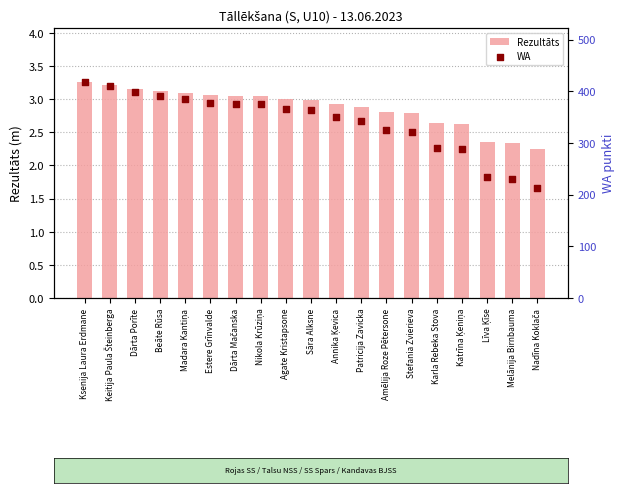

At how many categories does at least one series exceed 26?

19